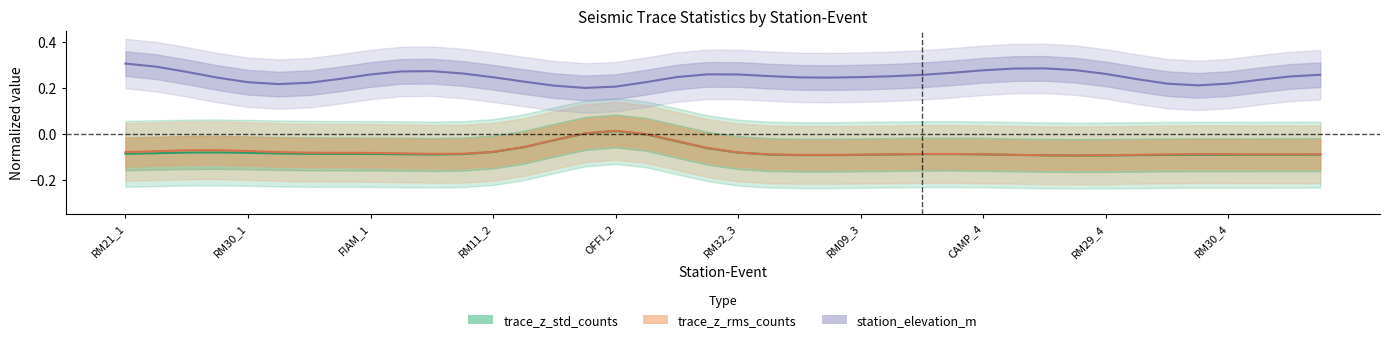

What are all the series names shown in the legend?

trace_z_std_counts, trace_z_rms_counts, station_elevation_m